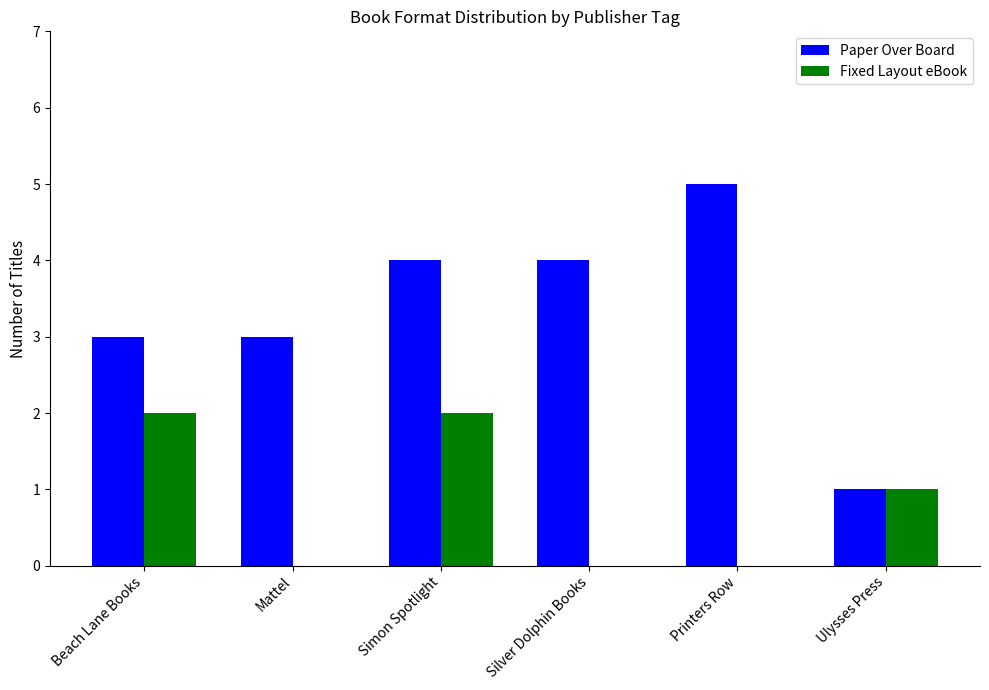

What is the maximum value for Paper Over Board?

5